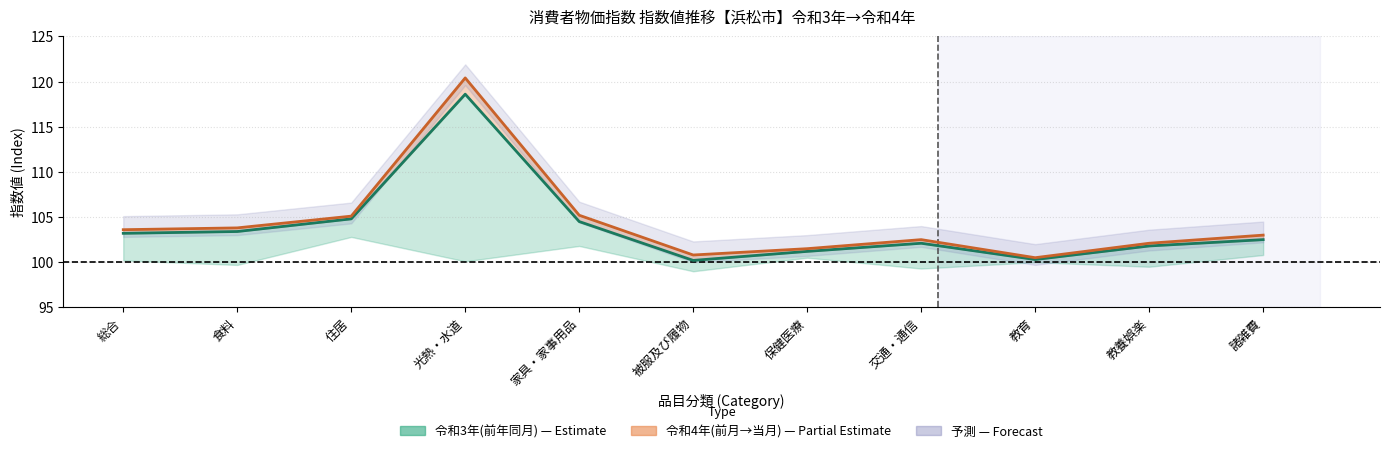

What is the total value across all series at 諸雑費?

205.5